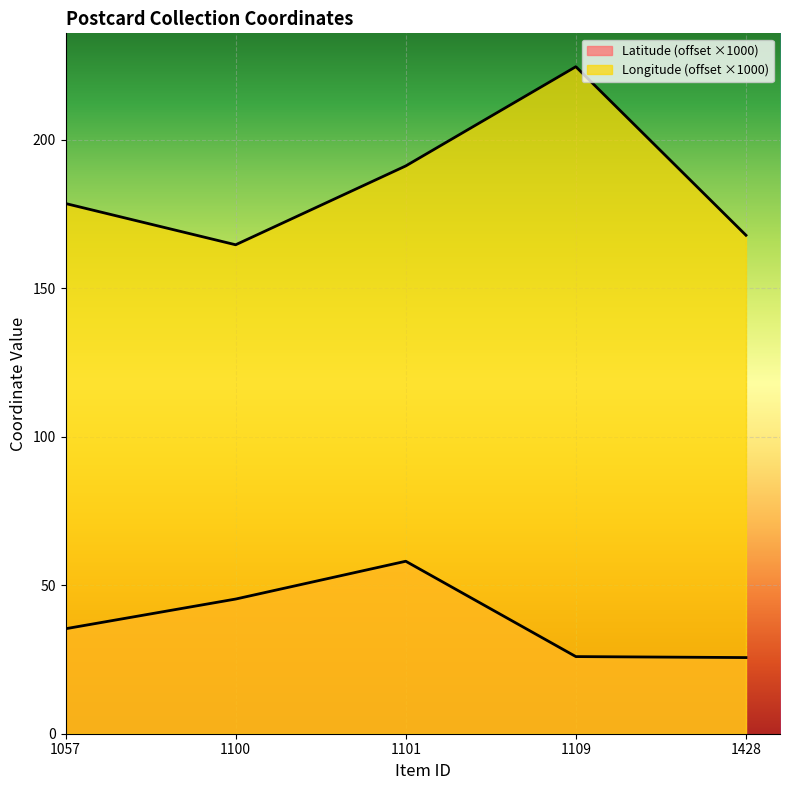

True or false: Longitude and Latitude intersect in this chart.

False